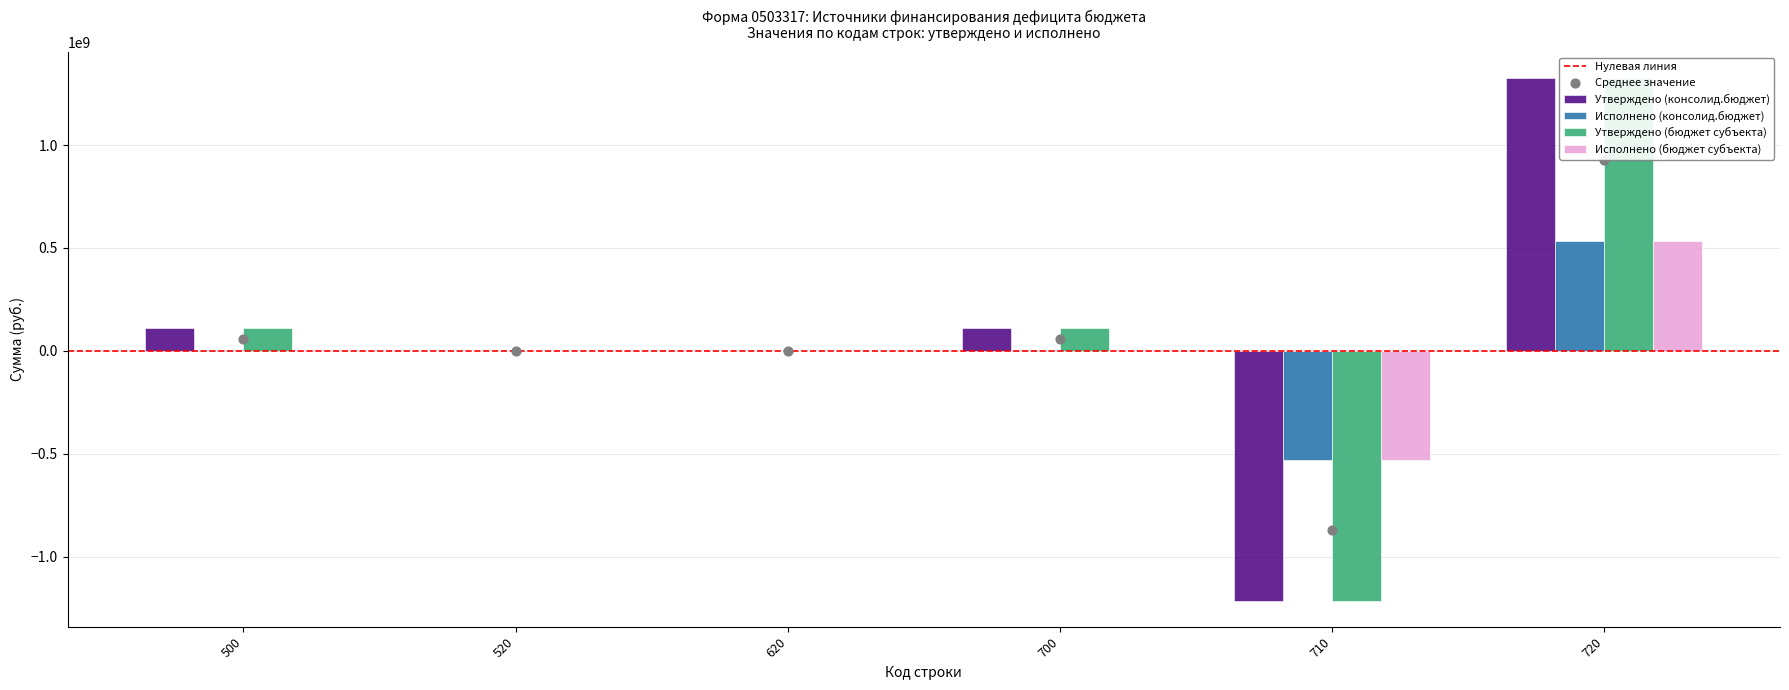

Which series contains the highest Y value?

Утверждено (консолид.бюджет)